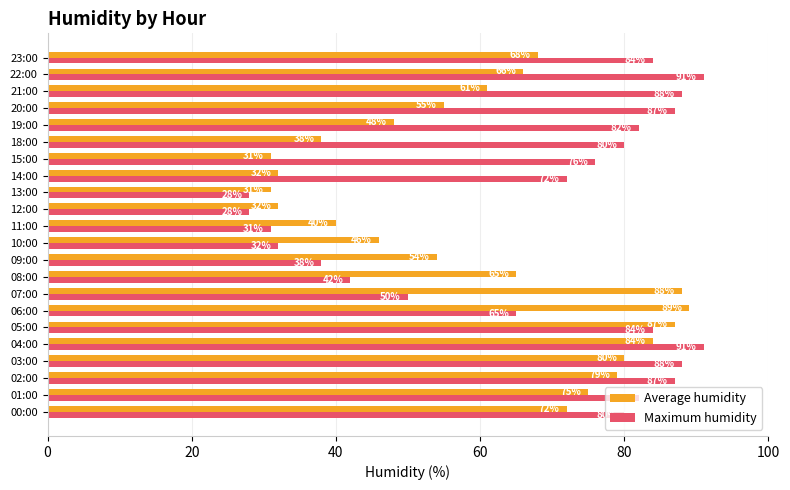

How many data points in Maximum humidity are less than 80?

10